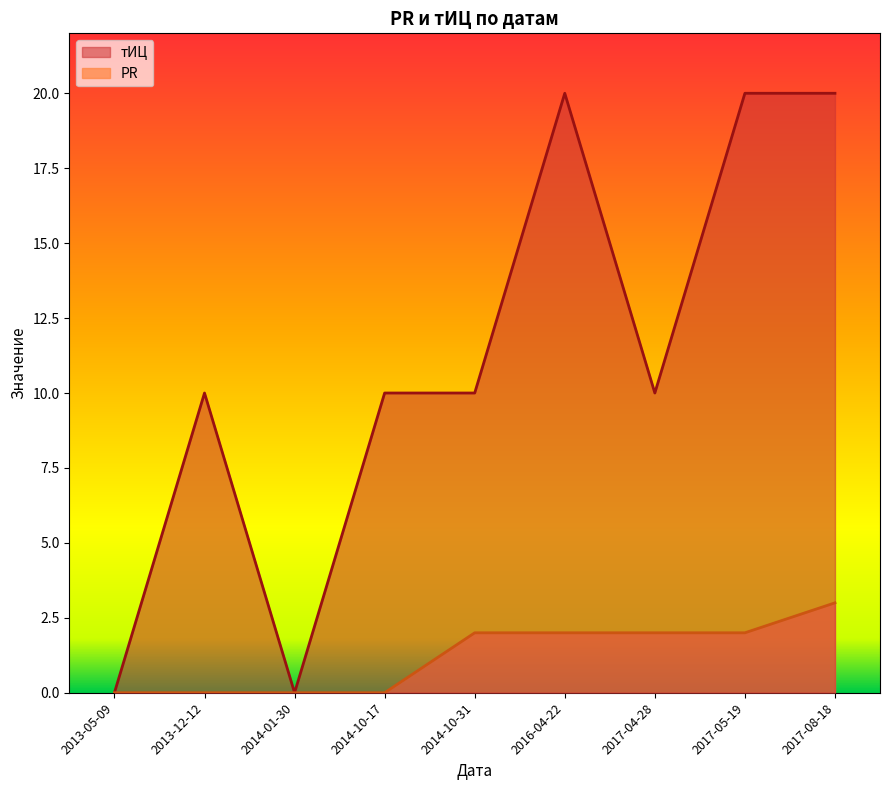

At which category is the sum across all series the highest?

2017-08-18